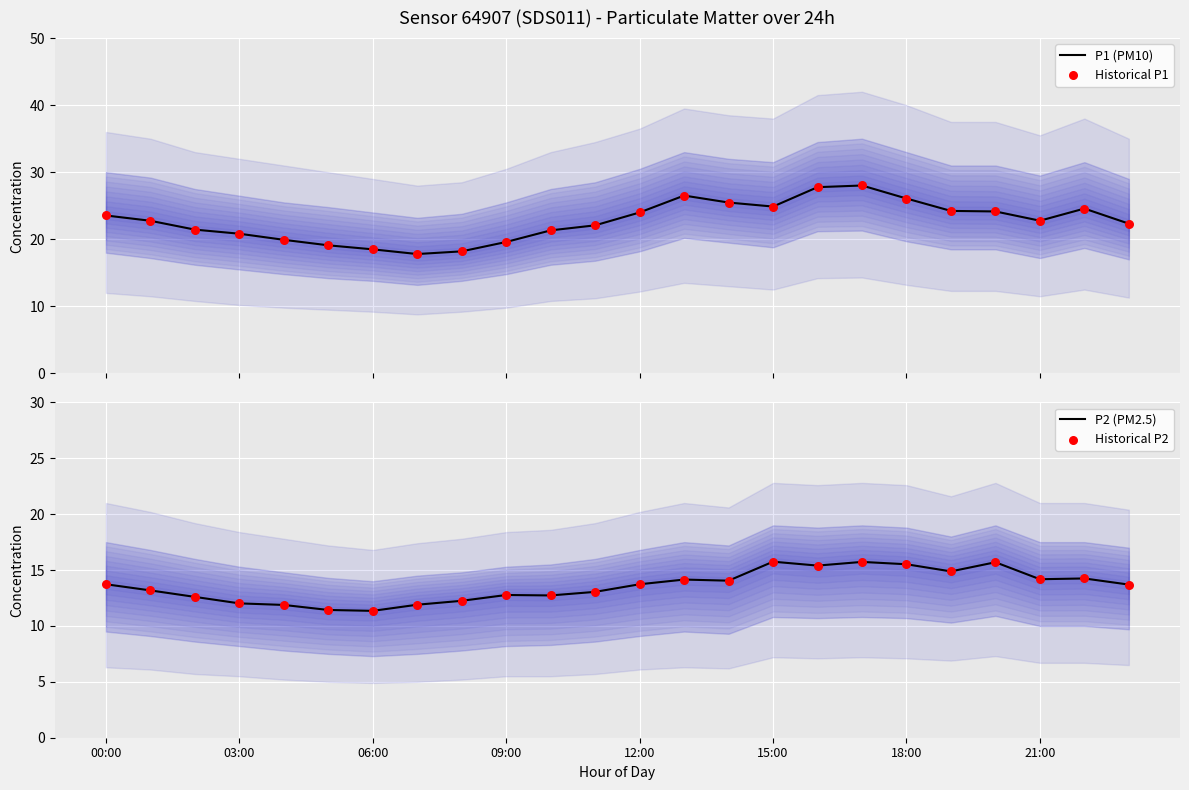

At how many categories does at least one series exceed 11?

24